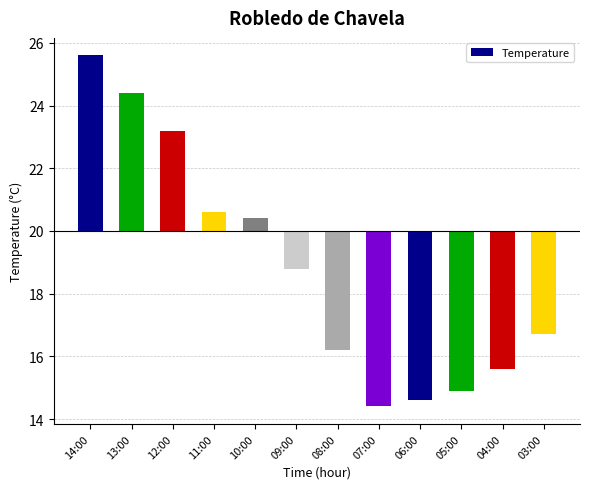

True or false: the data shows 1.1 at 12:00.

False